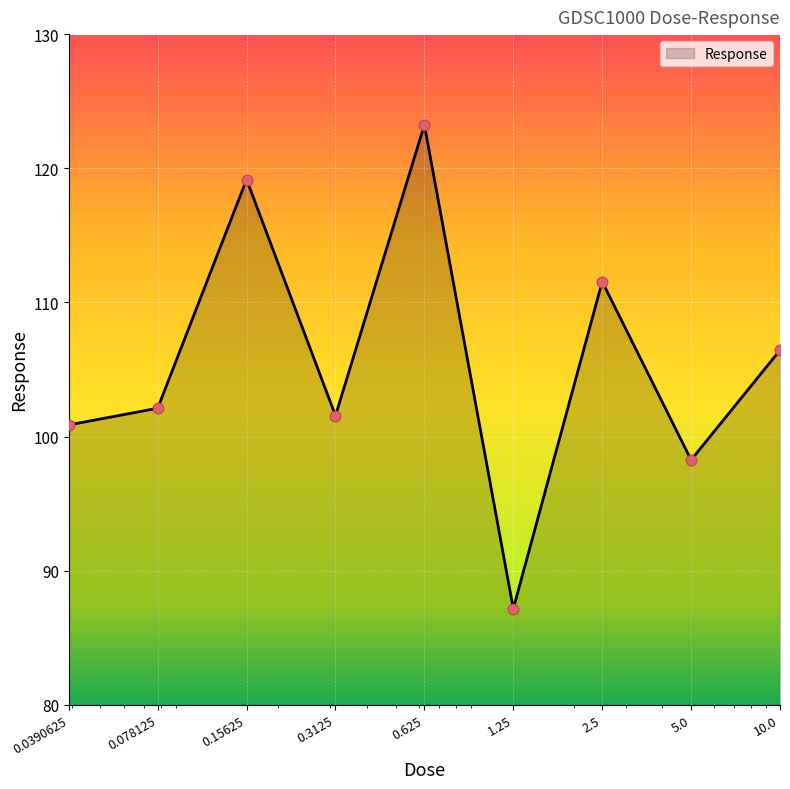

What is the maximum value shown in the chart?

123.2